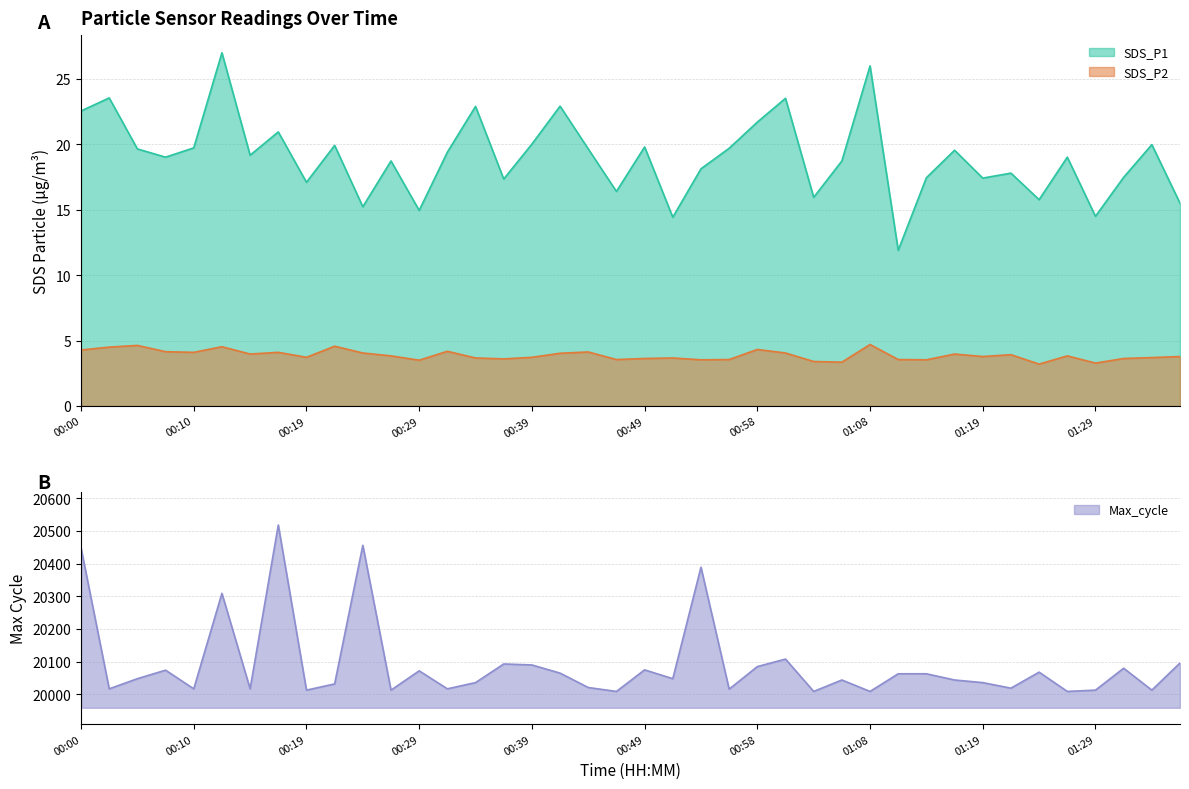

List the series in order of their peak value, lowest first.

SDS_P2, SDS_P1, Max_cycle